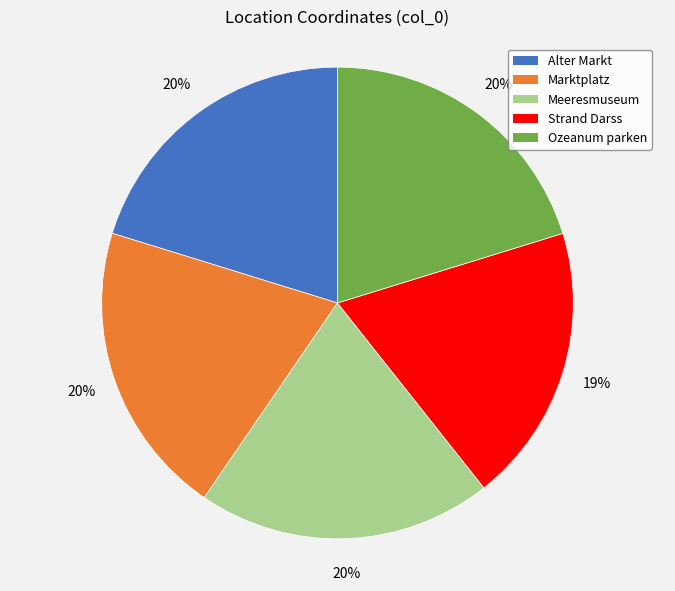

To the nearest percent, what is the difference between the Ozeanum parken and Strand Darss slice percentages?

1%